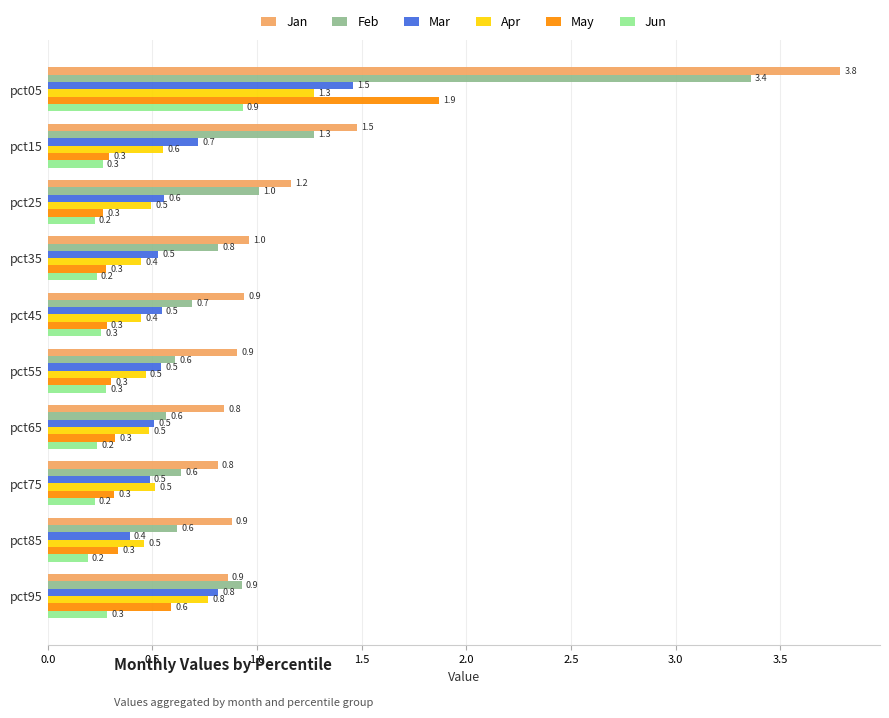

What is the average value of the Apr series?

0.6